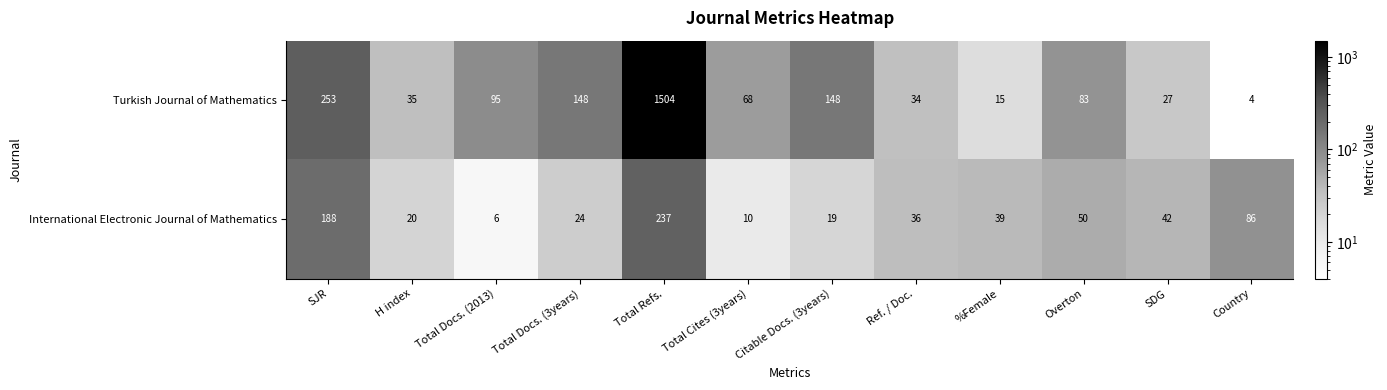

What is the difference between the highest and lowest values at Total Refs.?

1267